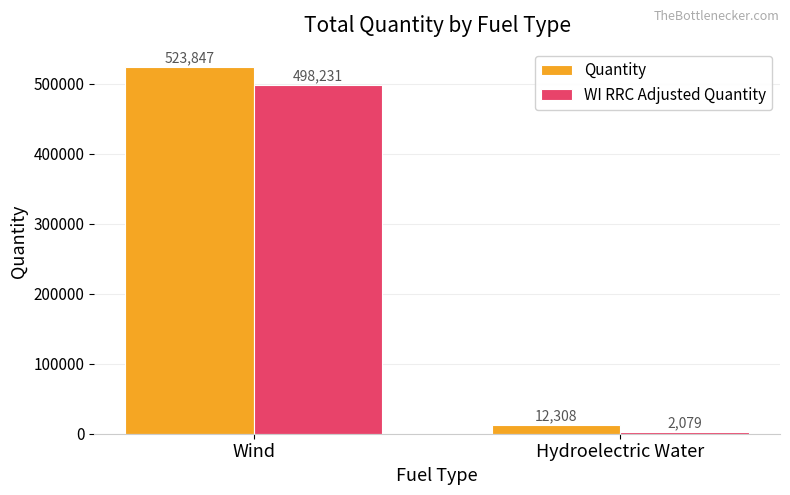

Which series has the widest spread of values?

Quantity